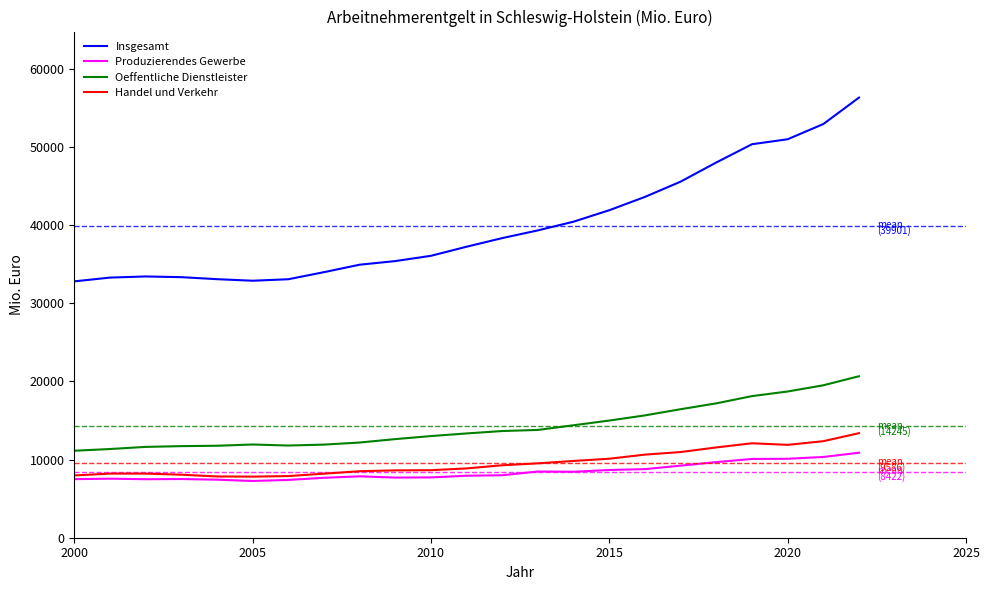

What is the lowest value of the Produzierendes Gewerbe series?

7264.2